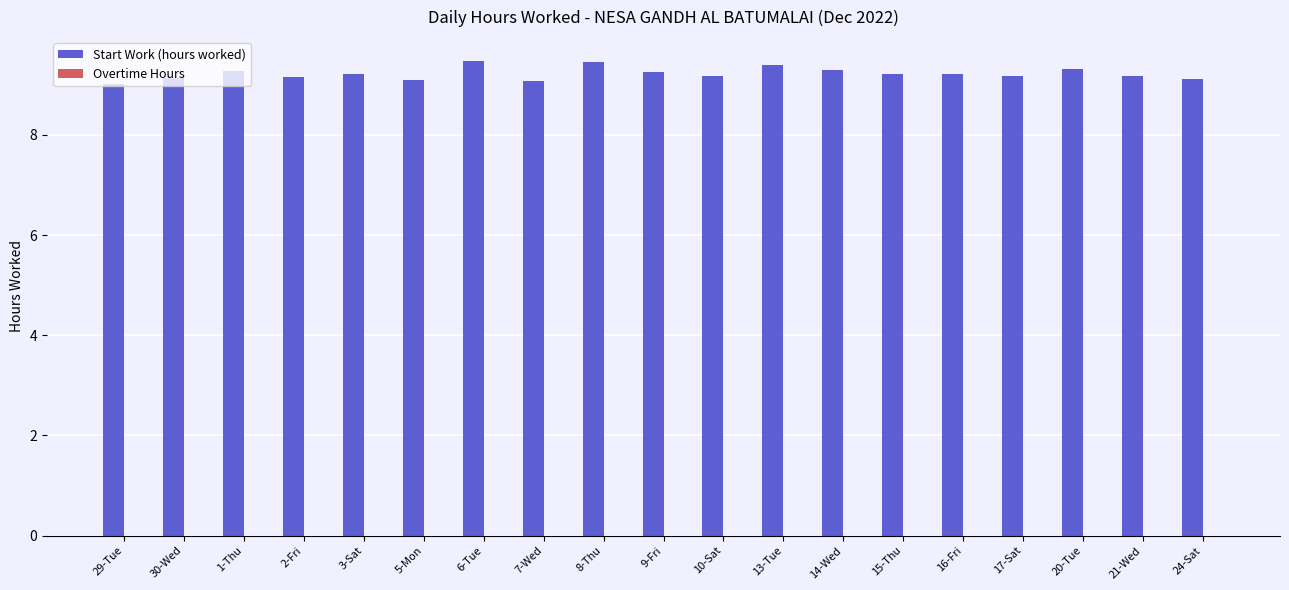

True or false: the data shows 9.5 at 8-Thu.

True